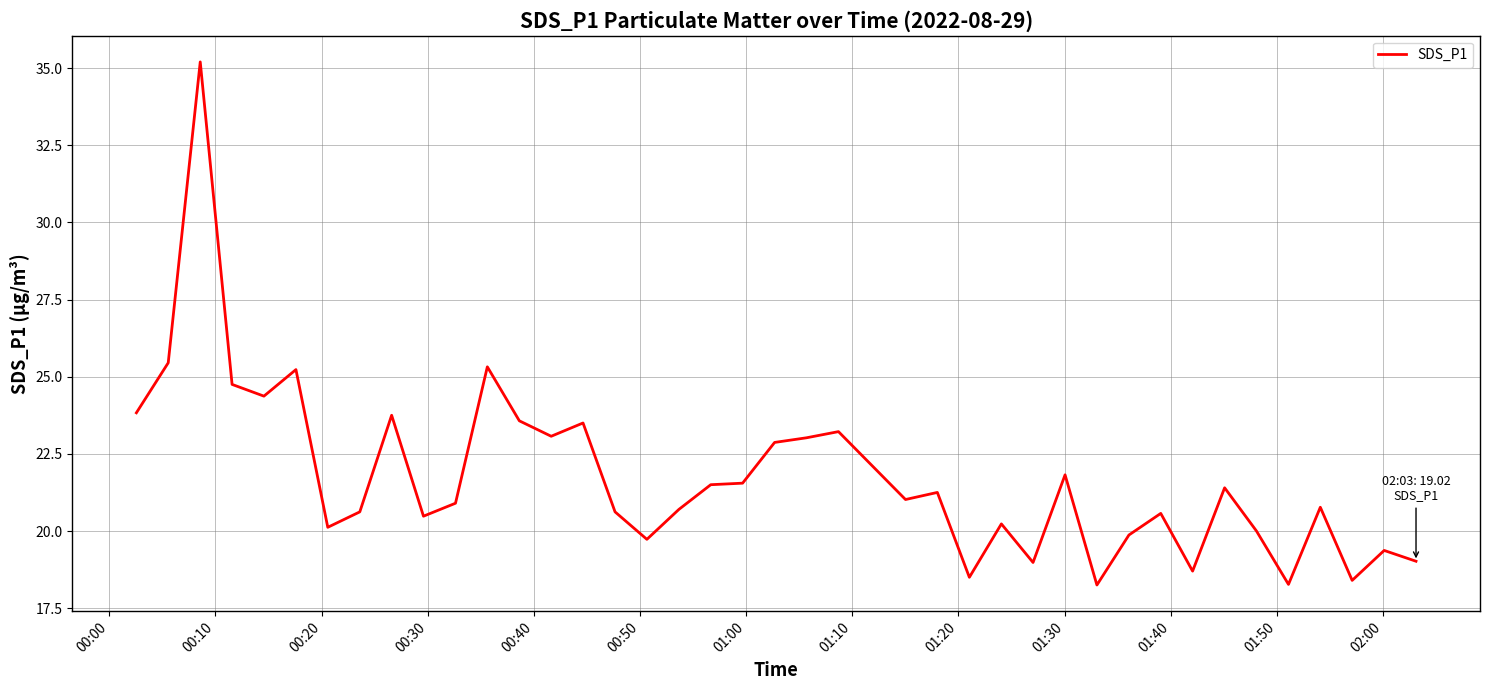

What is the maximum value shown in the chart?

35.2